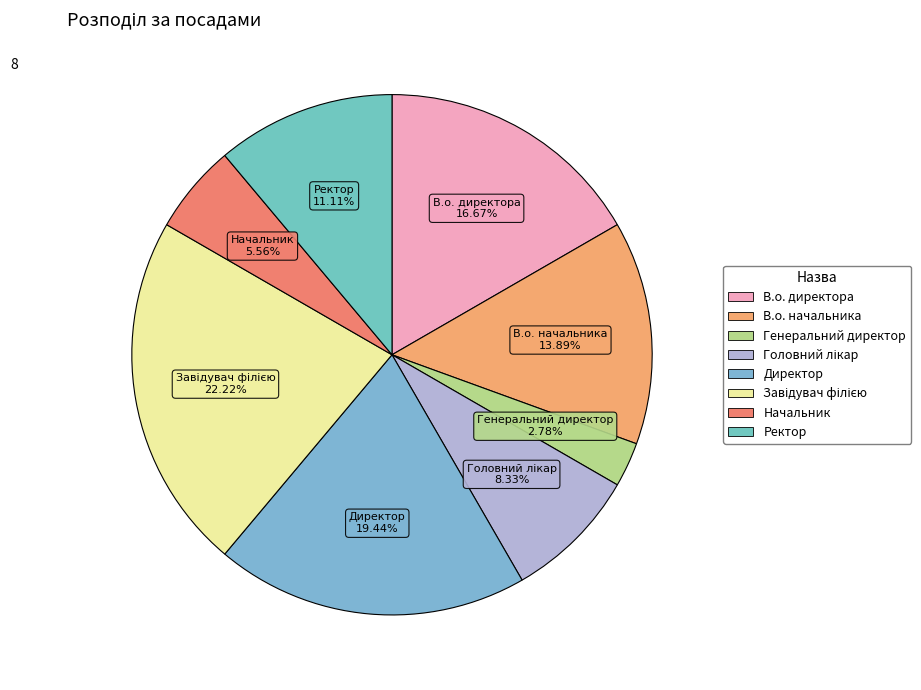

Combined, do В.о. директора and Начальник account for over 50%?

No